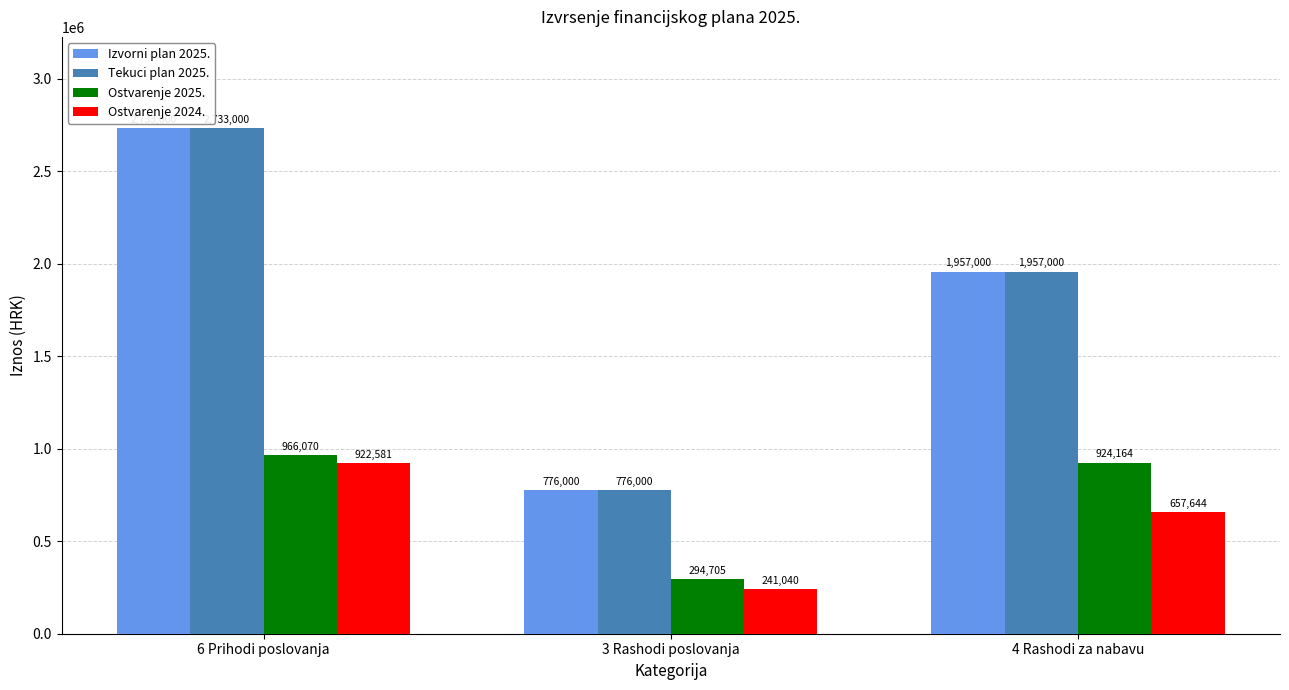

Count the Tekuci plan 2025. values in the range 776000 to 2733000.

3